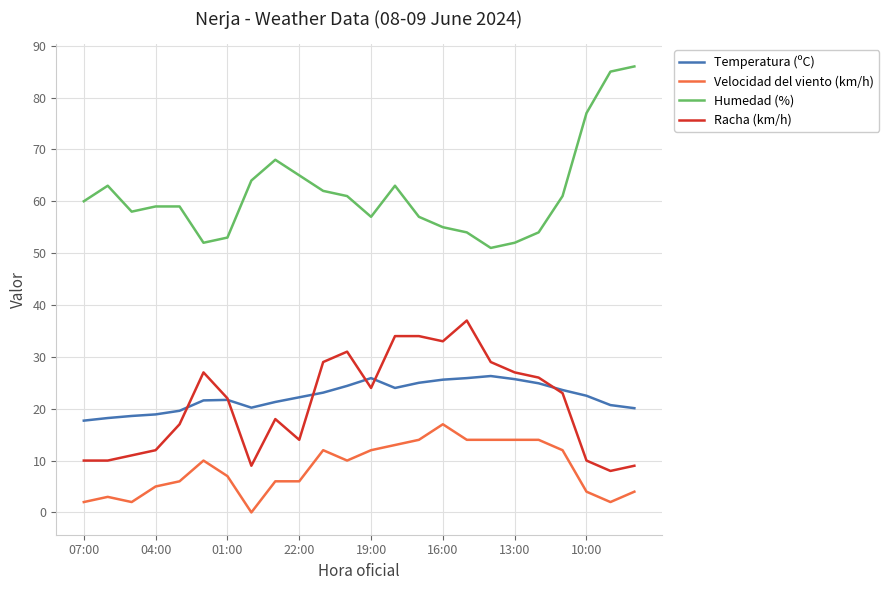

List the series in order of their peak value, lowest first.

Velocidad del viento (km/h), Temperatura (ºC), Racha (km/h), Humedad (%)